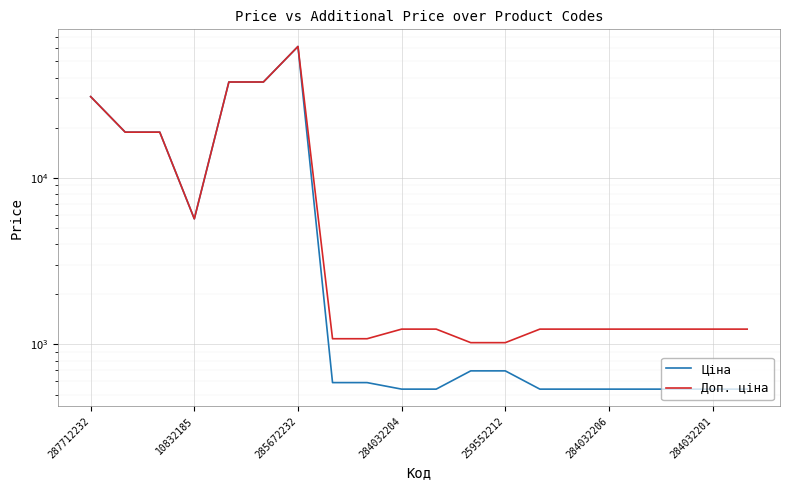

At 284032201, list the series in order from smallest to largest.

Ціна, Доп. ціна